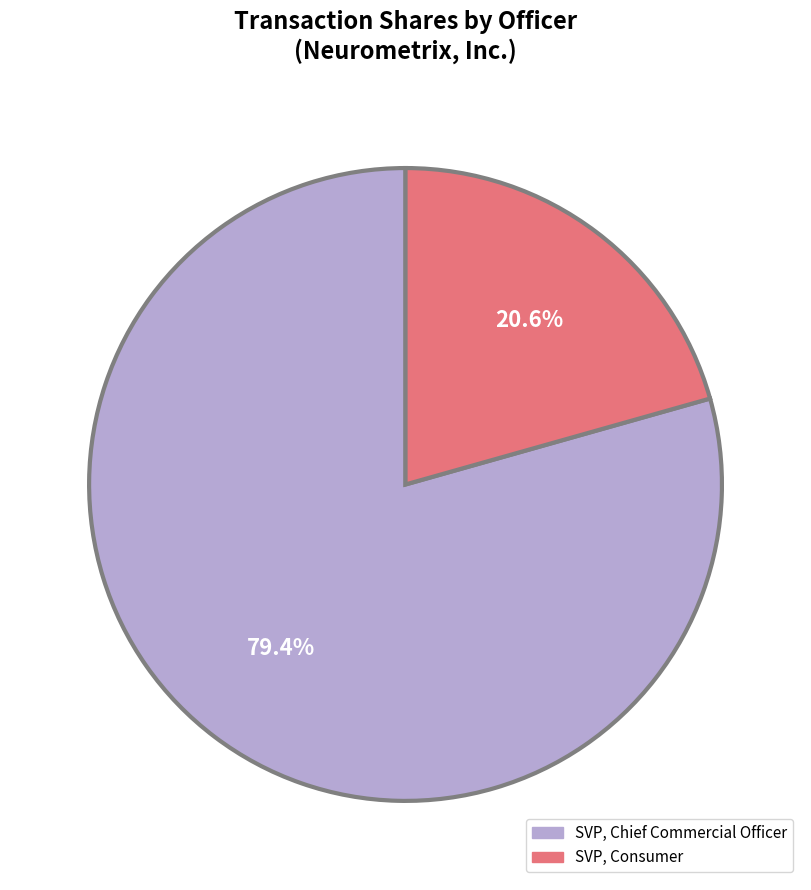

How many segments does this pie chart have?

2